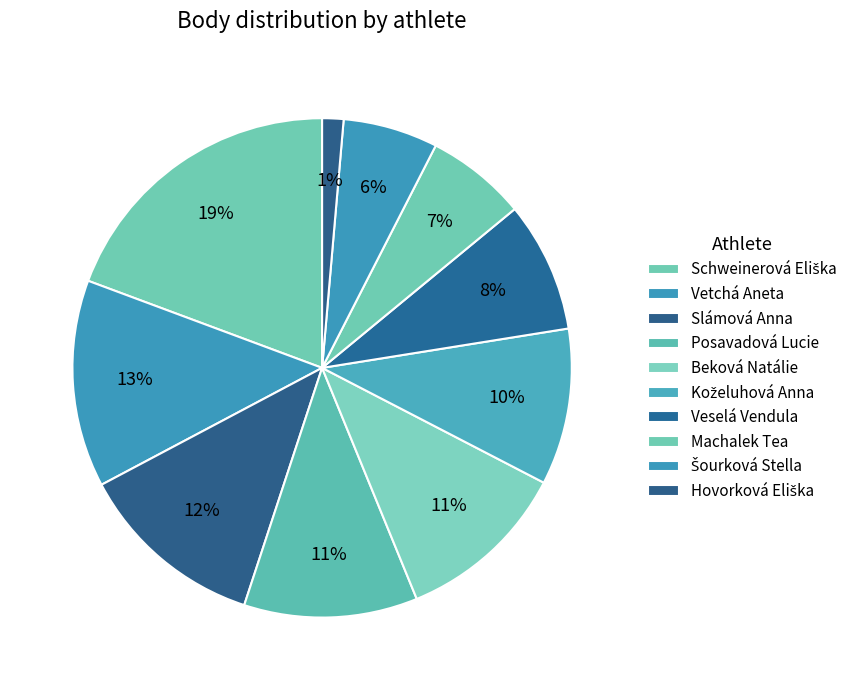

Is there any slice that represents more than half of the pie?

No